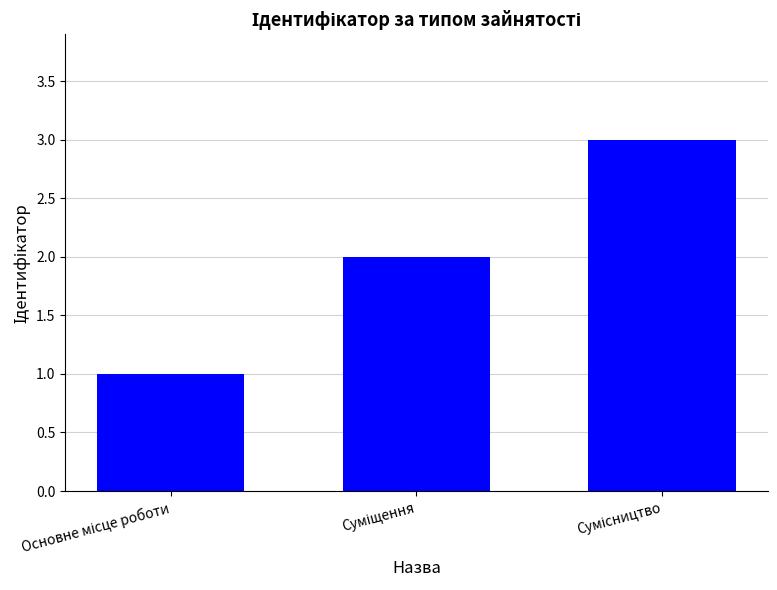

What is the sum of all values?

6